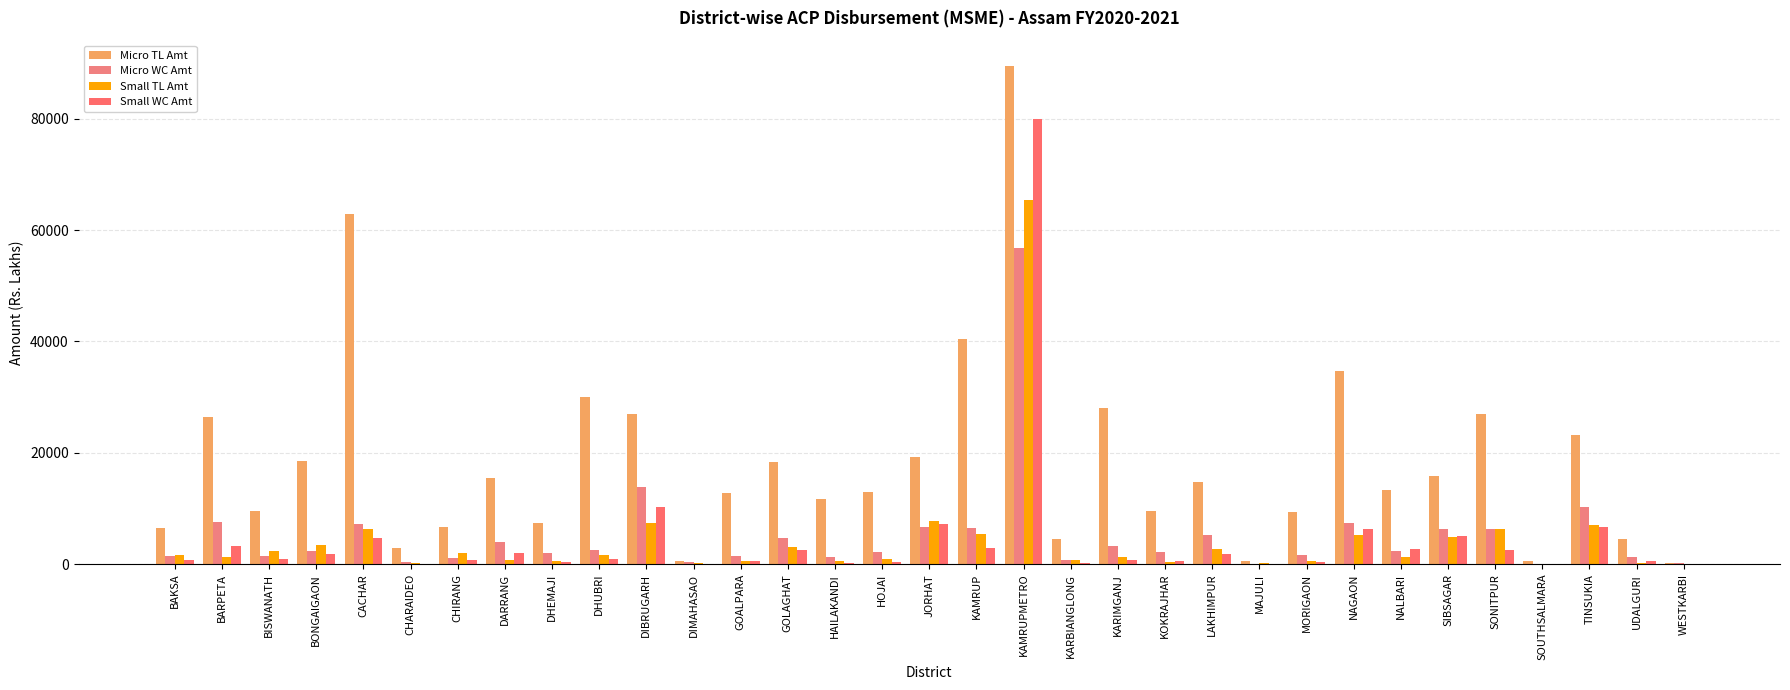

Which series has the largest range (max minus min)?

Micro TL Amt